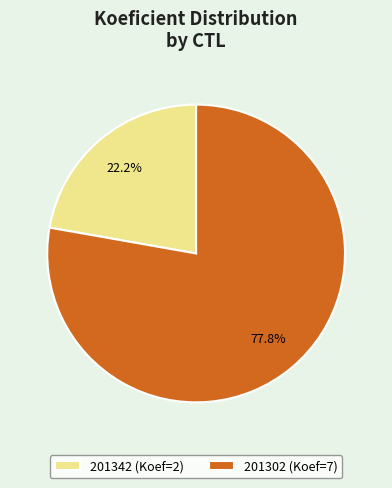

Between 201302 and 201342, which is larger?

201302